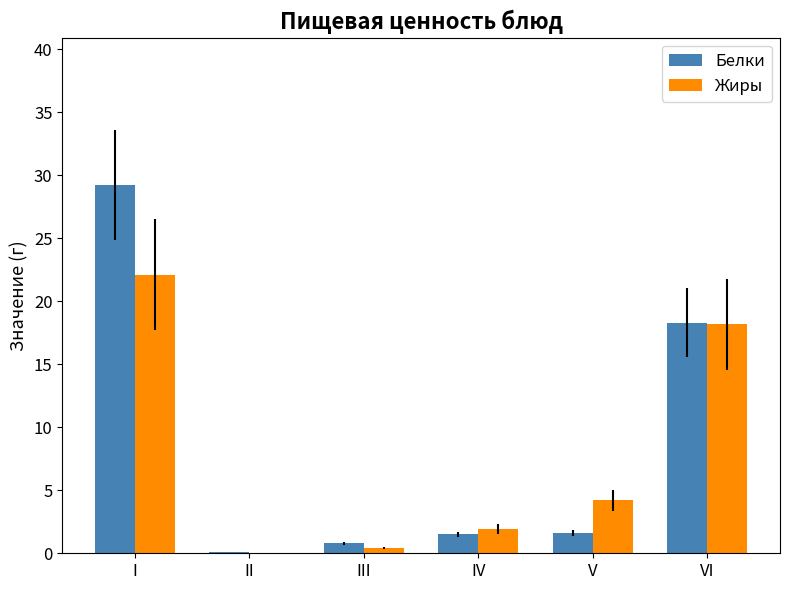

What is the sum of all Жиры values?

46.9